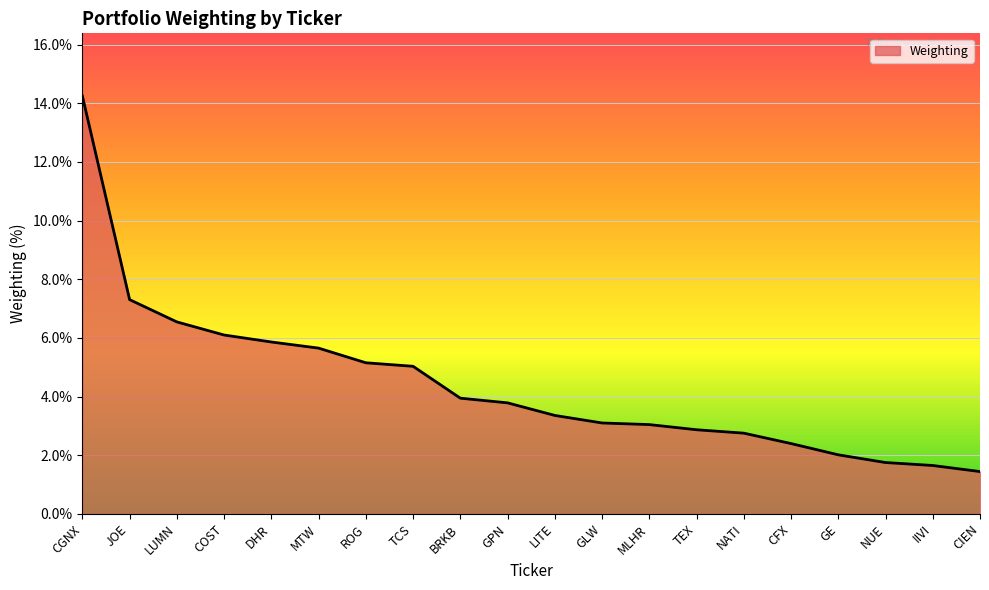

What is the label of the 19th point from the left?

IIVI